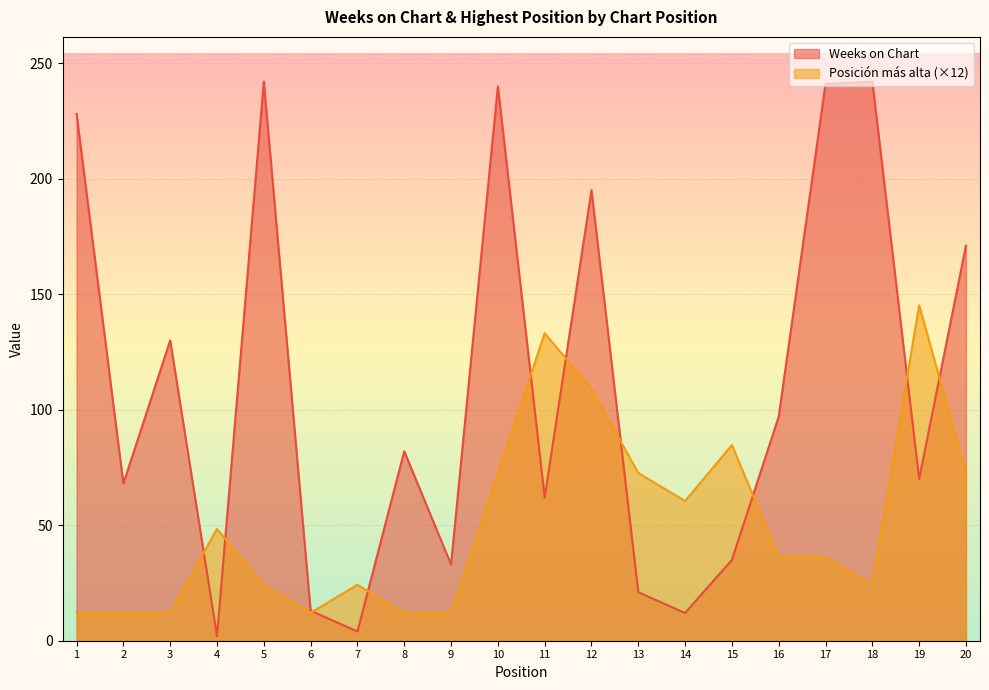

Reading left to right, what are all the values shown in this chart?

Weeks on Chart: 228.0	68.0	130.0	2.0	242.0	13.0	4.0	82.0	33.0	240.0	62.0	195.0	21.0	12.0	35.0	97.0	241.0	242.0	70.0	171.0
Posición más alta: 12.1	12.1	12.1	48.4	24.2	12.1	24.2	12.1	12.1	72.6	133.1	108.9	72.6	60.5	84.7	36.3	36.3	24.2	145.2	72.6